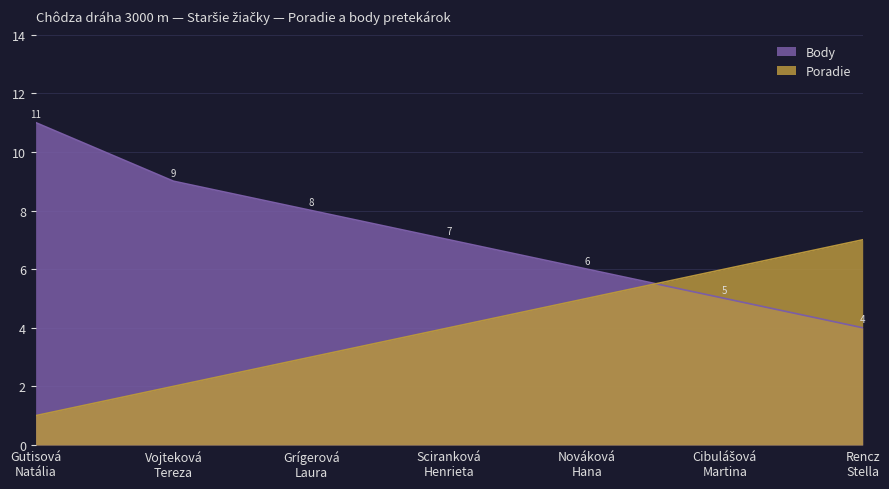

Which series has the largest range (max minus min)?

Body